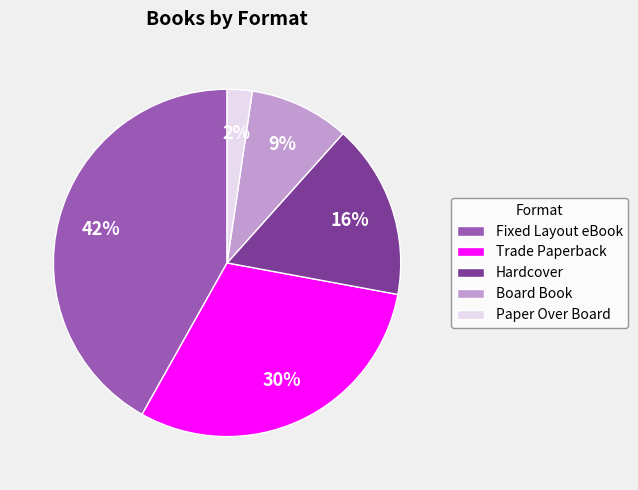

Do Fixed Layout eBook and Hardcover together represent more than half of the pie?

Yes